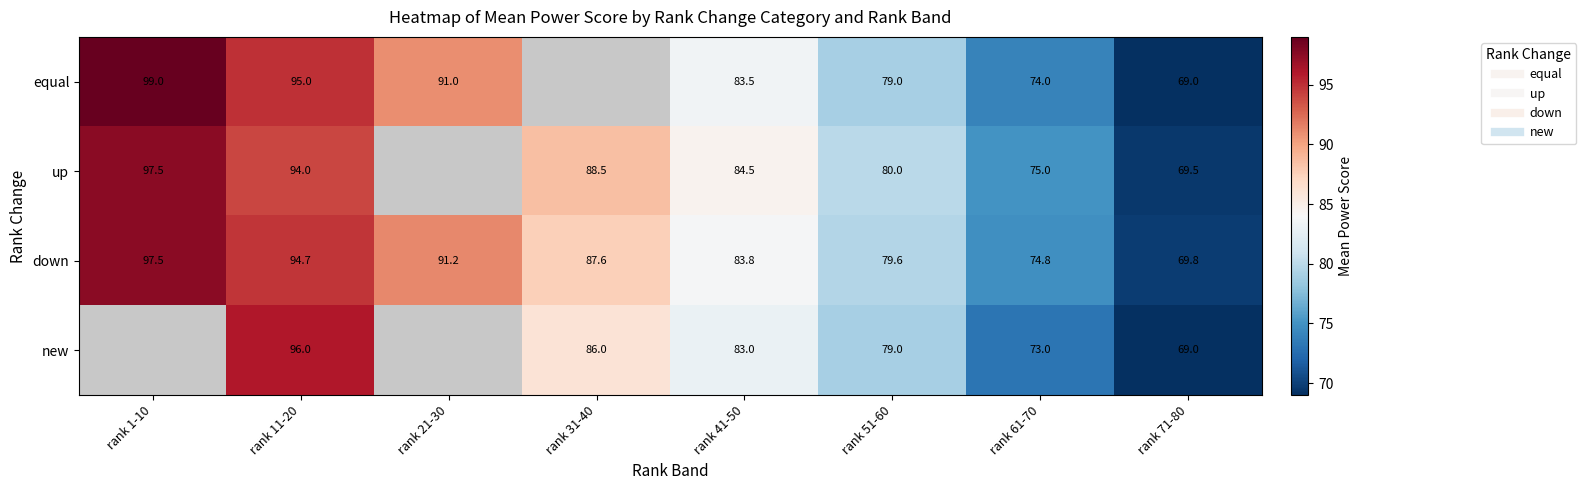

What is the difference between the down values at rank 1-10 and rank 51-60?

17.9